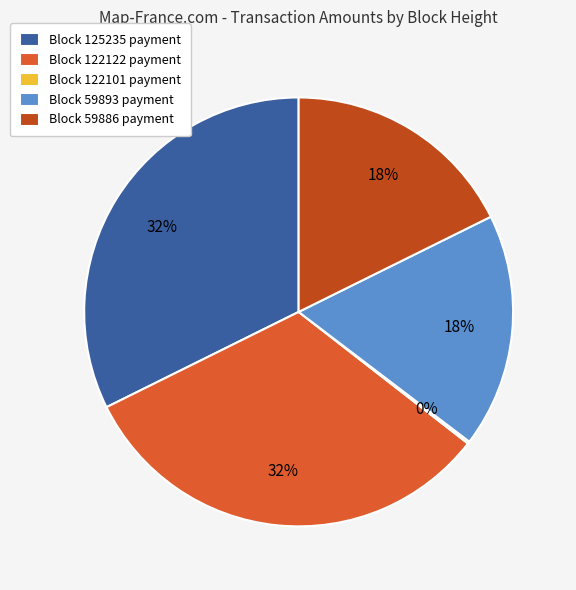

To the nearest percent, what portion does Block 125235 payment represent?

32%